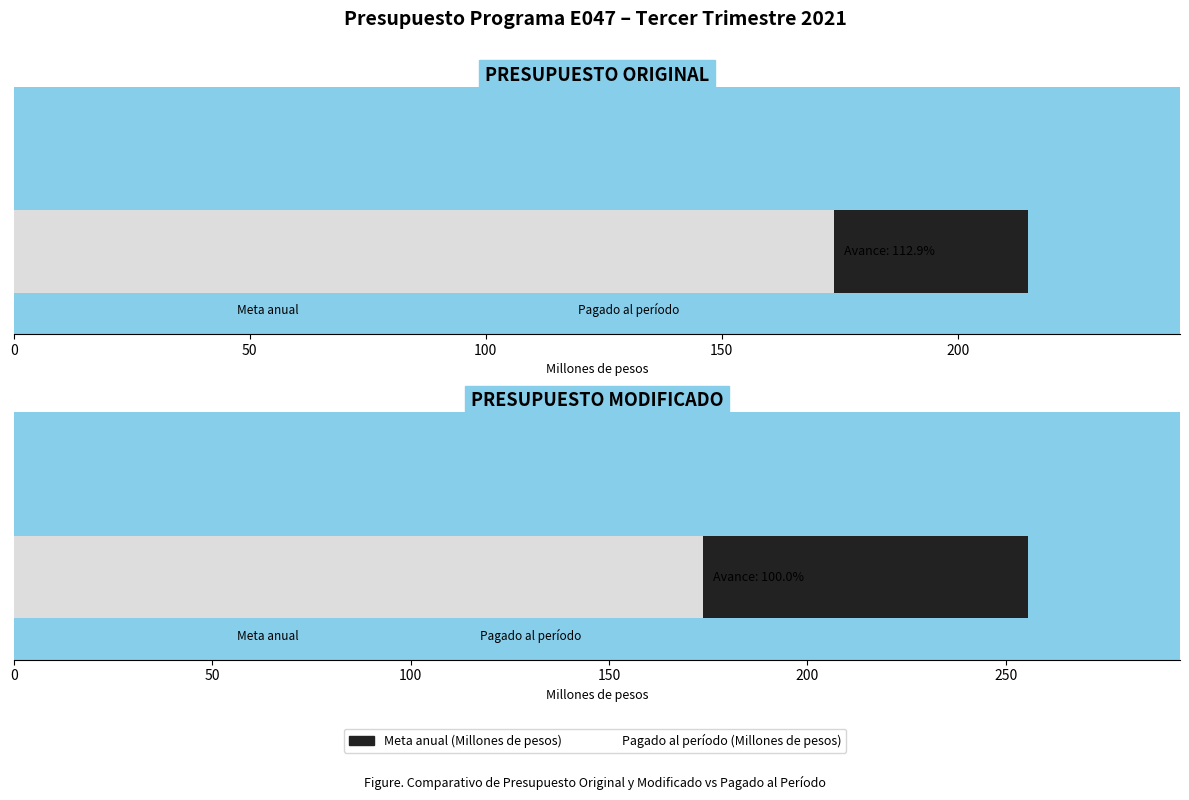

What is the total value across all series at PRESUPUESTO MODIFICADO?

429.3